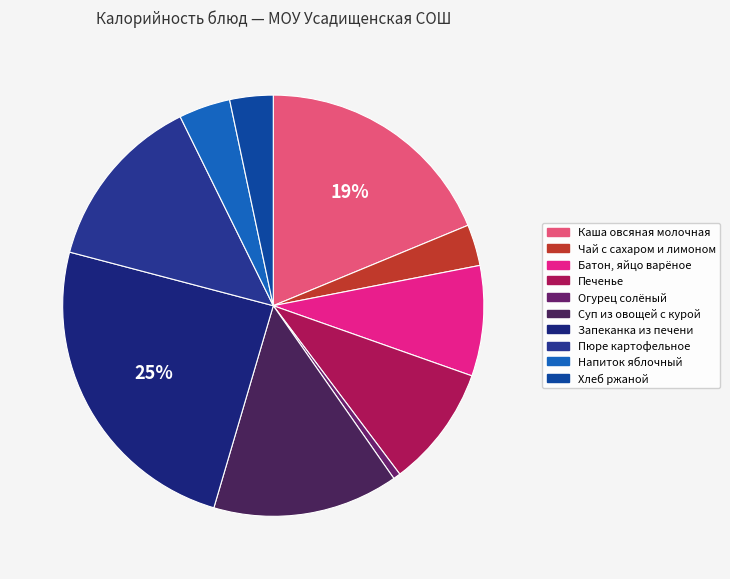

How many segments does this pie chart have?

10